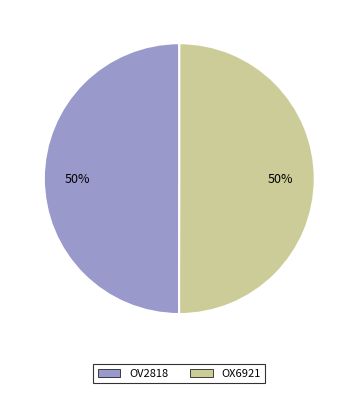

Count the number of slices in the pie.

2